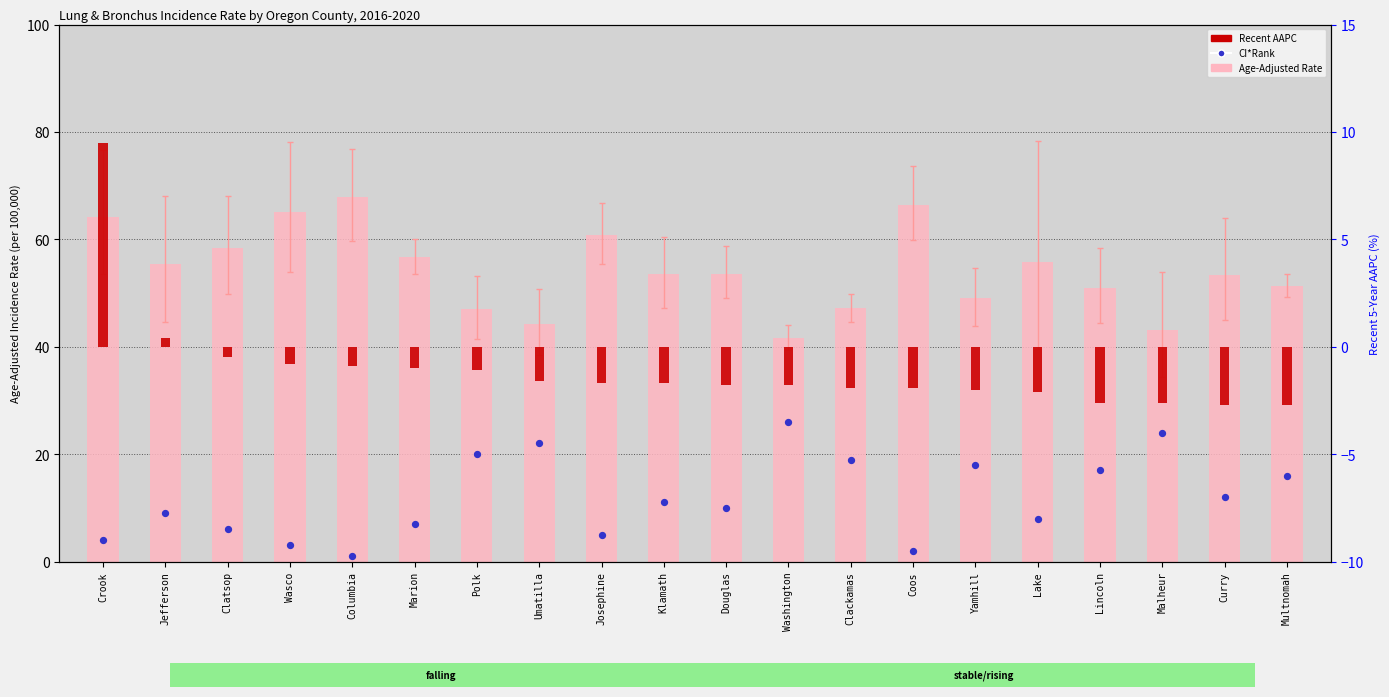

Which series has the widest spread of Y values?

Age-Adjusted Incidence Rate